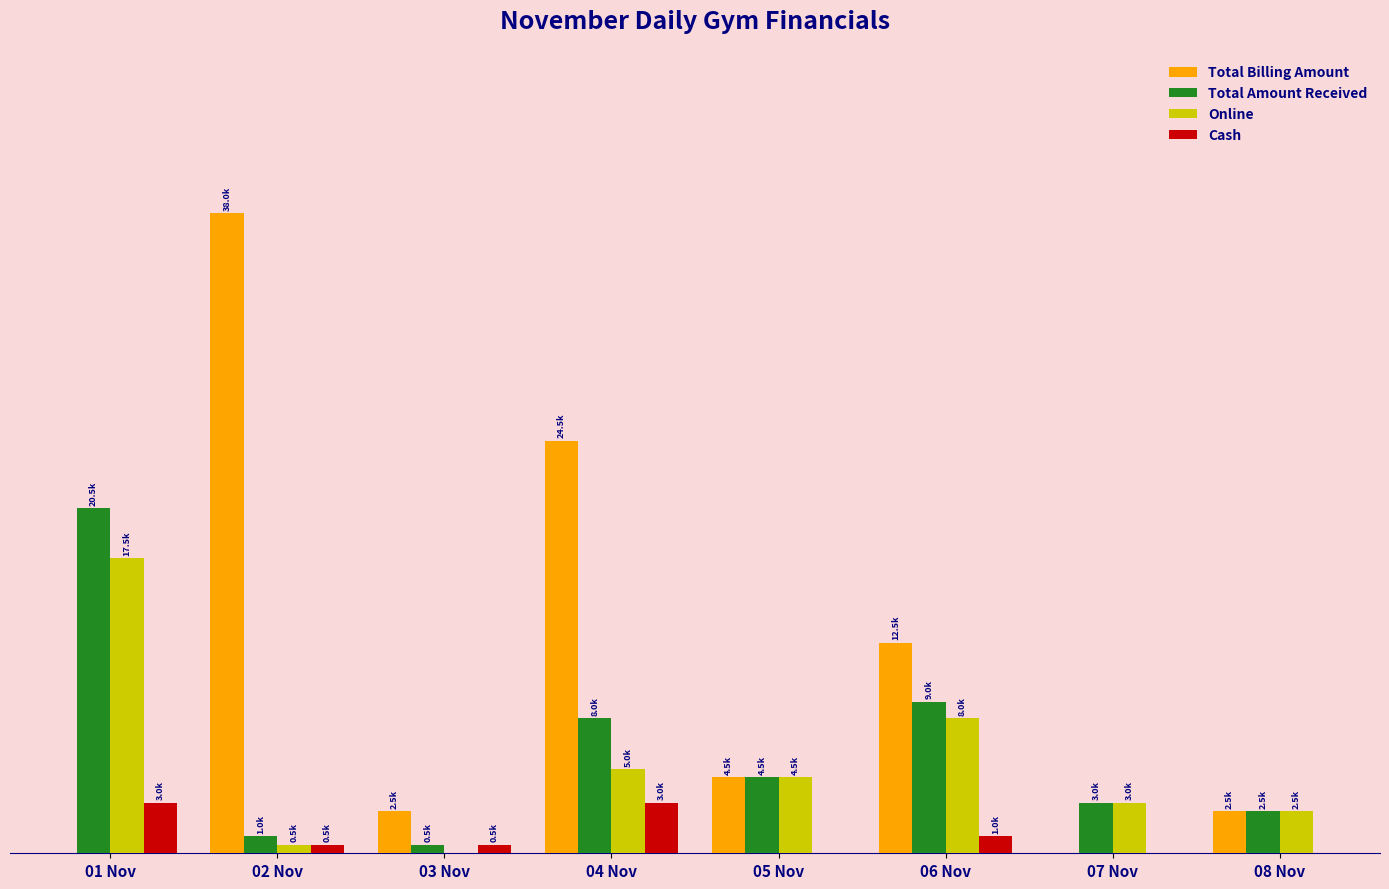

What are all the series names shown in the legend?

Total Billing Amount, Total Amount Received, Online, Cash